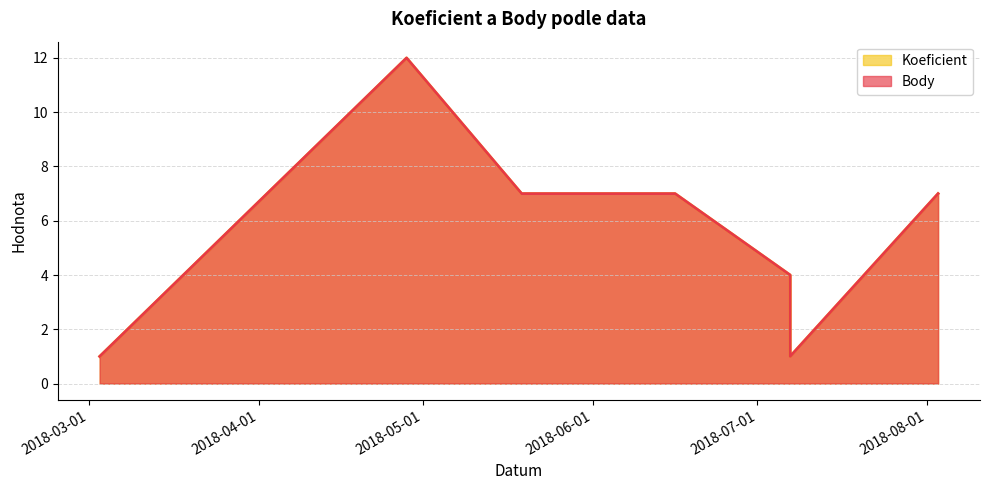

Rank the series at 2018-07-07 from lowest to highest value.

Koeficient, Body